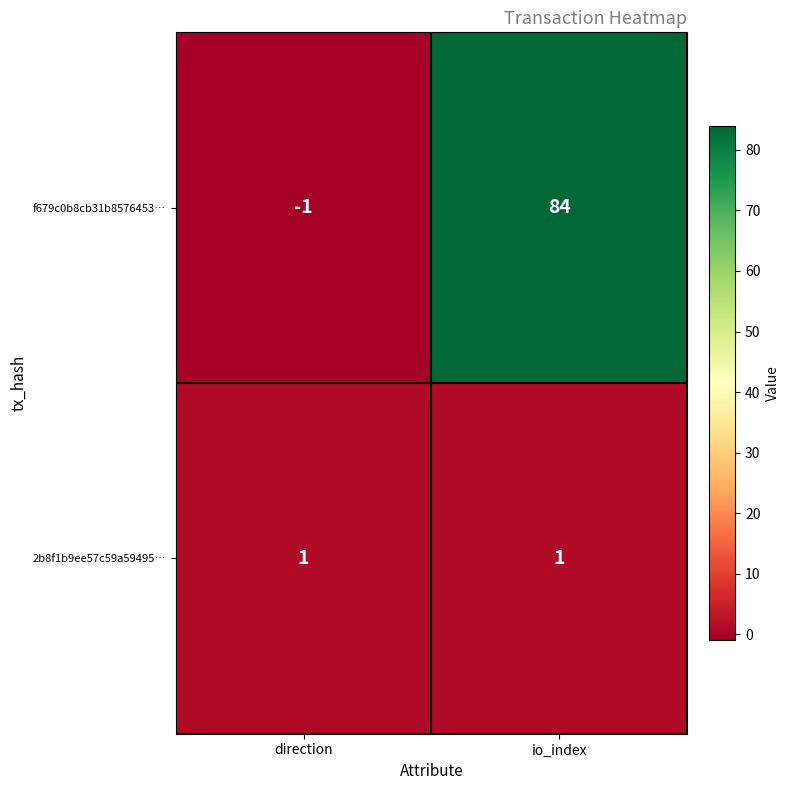

List the series in order of their peak value, highest first.

f679c0b8cb31b8576453…, 2b8f1b9ee57c59a59495…